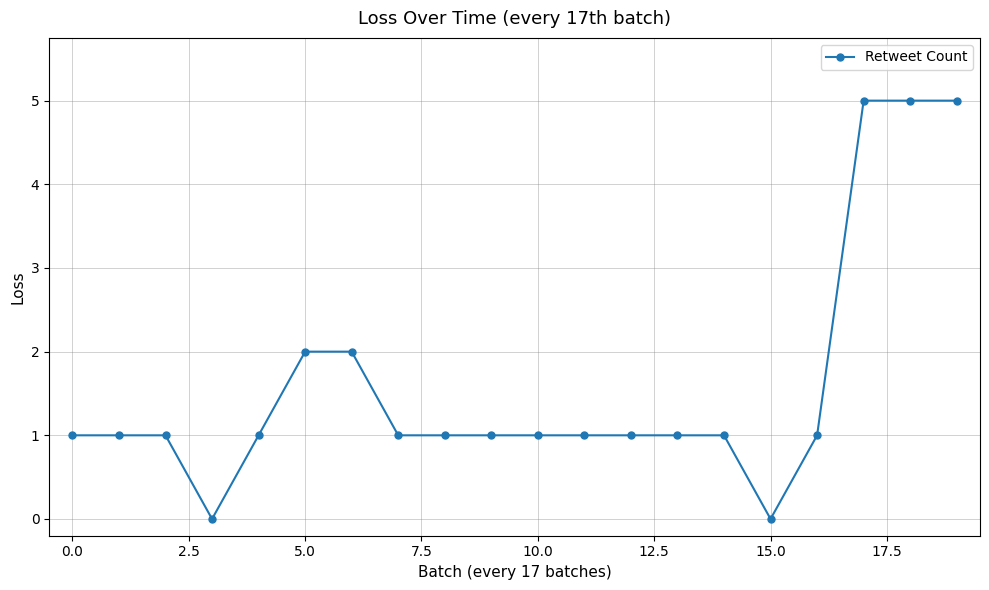

What is the value of the 6th point from the left?

2